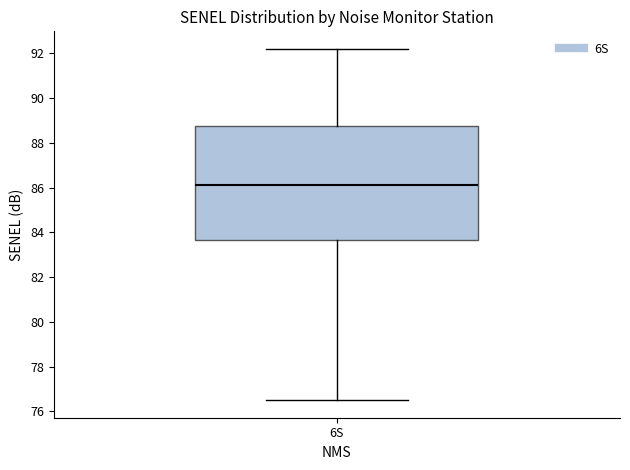

Where does the lower whisker of the box for 6S end on the y-axis? The values are not printed on the chart, so give them approximately, as read against the axis.

76.6